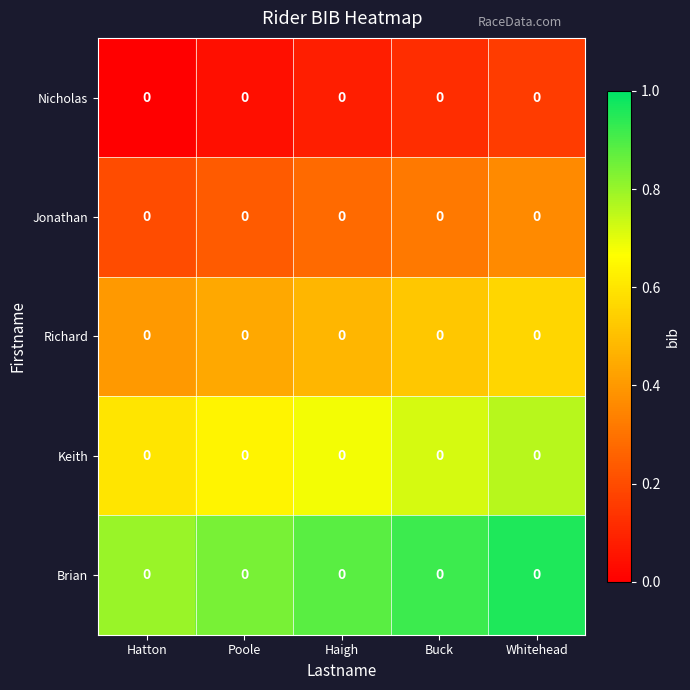

Is it true that Keith equals 0.7 at Buck?

True